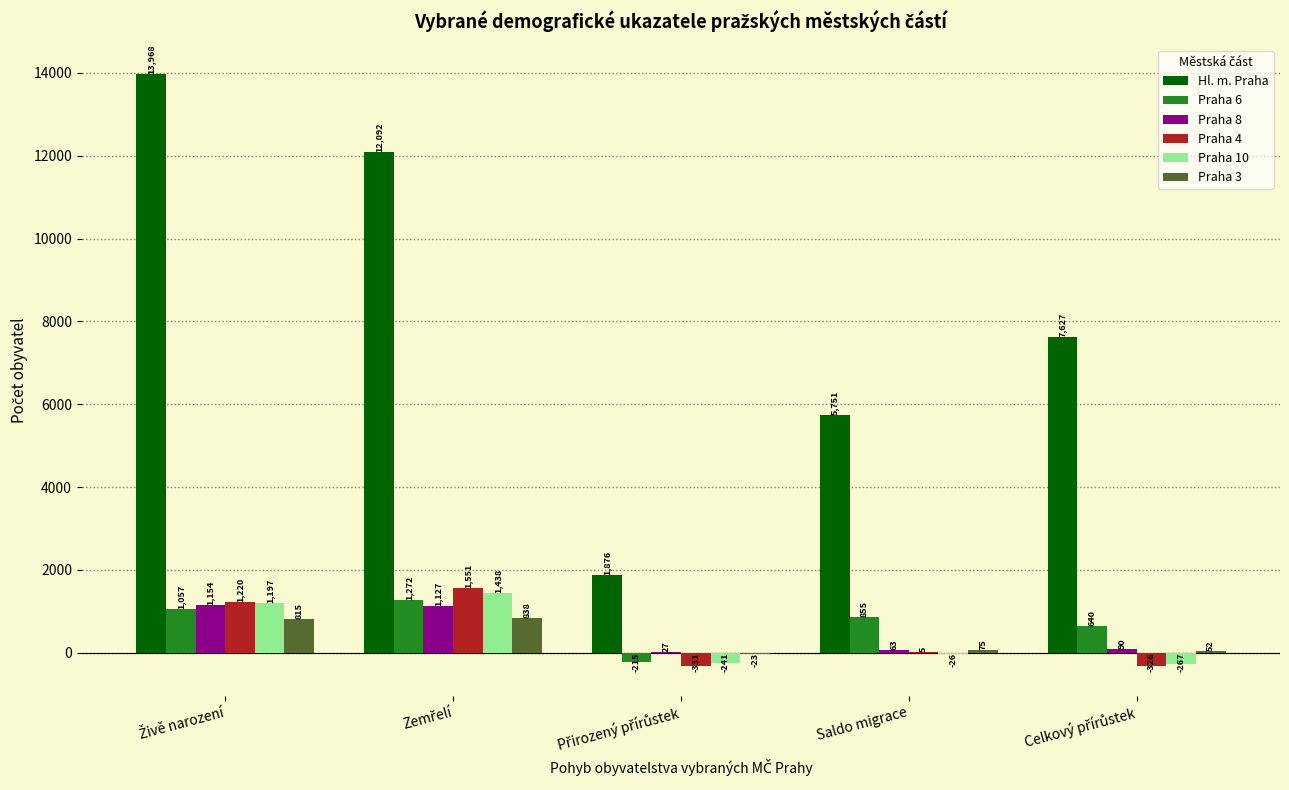

What is the greatest value displayed?

13968